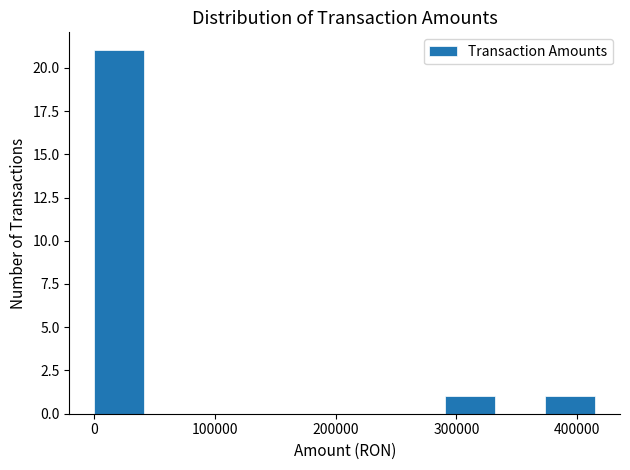

Reading left to right, list every bar in this chart as the range it spans on the x-axis followed by its height. Neither the bar edges nor the heights are printed on the chart, so give them approximately, as read against the axes.

0 to 40000: 21
40000 to 80000: 0
80000 to 120000: 0
120000 to 170000: 0
170000 to 210000: 0
210000 to 250000: 0
250000 to 290000: 0
290000 to 330000: 1
330000 to 370000: 0
370000 to 410000: 1